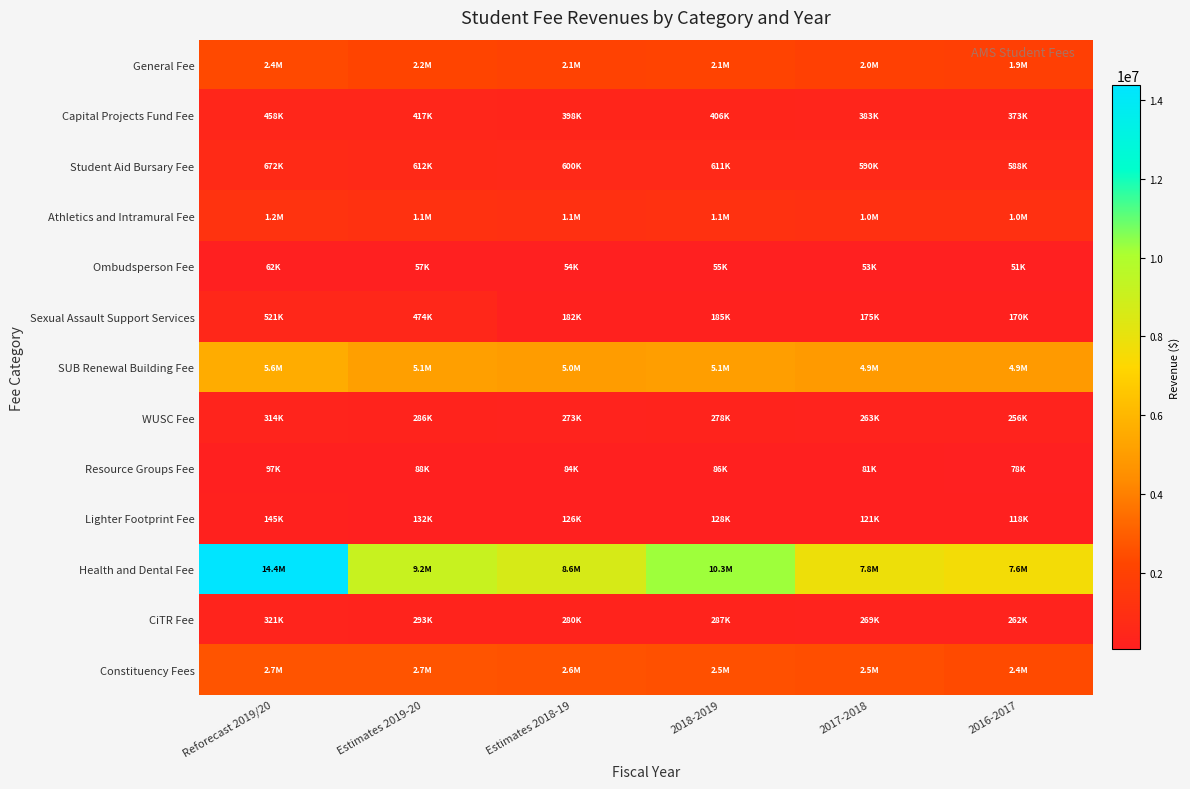

Reading left to right, what are all the values shown in this chart?

General Fee: Reforecast 2019/20=2366618.8	Estimates 2019-20=2155313.5	Estimates 2018-19=2057500.0	2018-2019=2101151.4	2017-2018=1979316.0	2016-2017=1926680.0
Capital Projects Fund Fee: Reforecast 2019/20=458370.6	Estimates 2019-20=417444.7	Estimates 2018-19=398500.0	2018-2019=406116.9	2017-2018=383268.0	2016-2017=372890.0
Student Aid Bursary Fee: Reforecast 2019/20=672000.0	Estimates 2019-20=612000.0	Estimates 2018-19=600000.0	2018-2019=610662.0	2017-2018=590400.0	2016-2017=588000.0
Athletics and Intramural Fee: Reforecast 2019/20=1176000.0	Estimates 2019-20=1071000.0	Estimates 2018-19=1050000.0	2018-2019=1070905.5	2017-2018=1033200.0	2016-2017=1029000.0
Ombudsperson Fee: Reforecast 2019/20=62113.0	Estimates 2019-20=56567.2	Estimates 2018-19=54000.0	2018-2019=55066.1	2017-2018=52644.0	2016-2017=50960.0
Sexual Assault Support Services: Reforecast 2019/20=520800.0	Estimates 2019-20=474300.0	Estimates 2018-19=181500.0	2018-2019=185083.0	2017-2018=174660.0	2016-2017=170030.0
SUB Renewal Building Fee: Reforecast 2019/20=5600000.0	Estimates 2019-20=5100000.0	Estimates 2018-19=5000000.0	2018-2019=5055221.7	2017-2018=4920000.0	2016-2017=4900000.0
WUSC Fee: Reforecast 2019/20=314015.5	Estimates 2019-20=285978.4	Estimates 2018-19=273000.0	2018-2019=278393.8	2017-2018=262728.0	2016-2017=255780.0
Resource Groups Fee: Reforecast 2019/20=96620.2	Estimates 2019-20=87993.4	Estimates 2018-19=84000.0	2018-2019=86139.8	2017-2018=80688.0	2016-2017=78400.0
Lighter Footprint Fee: Reforecast 2019/20=144930.2	Estimates 2019-20=131990.0	Estimates 2018-19=126000.0	2018-2019=128481.6	2017-2018=121032.0	2016-2017=117600.0
Health and Dental Fee: Reforecast 2019/20=14387772.0	Estimates 2019-20=9155504.6	Estimates 2018-19=8631439.8	2018-2019=10253097.3	2017-2018=7810540.3	2016-2017=7627446.6
CiTR Fee: Reforecast 2019/20=321492.1	Estimates 2019-20=292787.4	Estimates 2018-19=279500.0	2018-2019=286774.2	2017-2018=268632.0	2016-2017=261660.0
Constituency Fees: Reforecast 2019/20=2670200.0	Estimates 2019-20=2670200.0	Estimates 2018-19=2600000.0	2018-2019=2547681.2	2017-2018=2500000.0	2016-2017=2400000.0